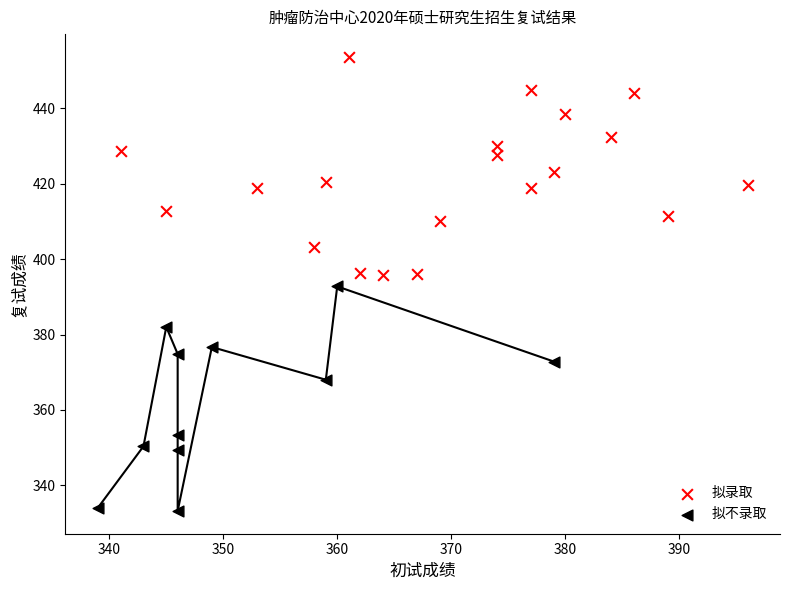

Which series contains the highest Y value?

拟录取